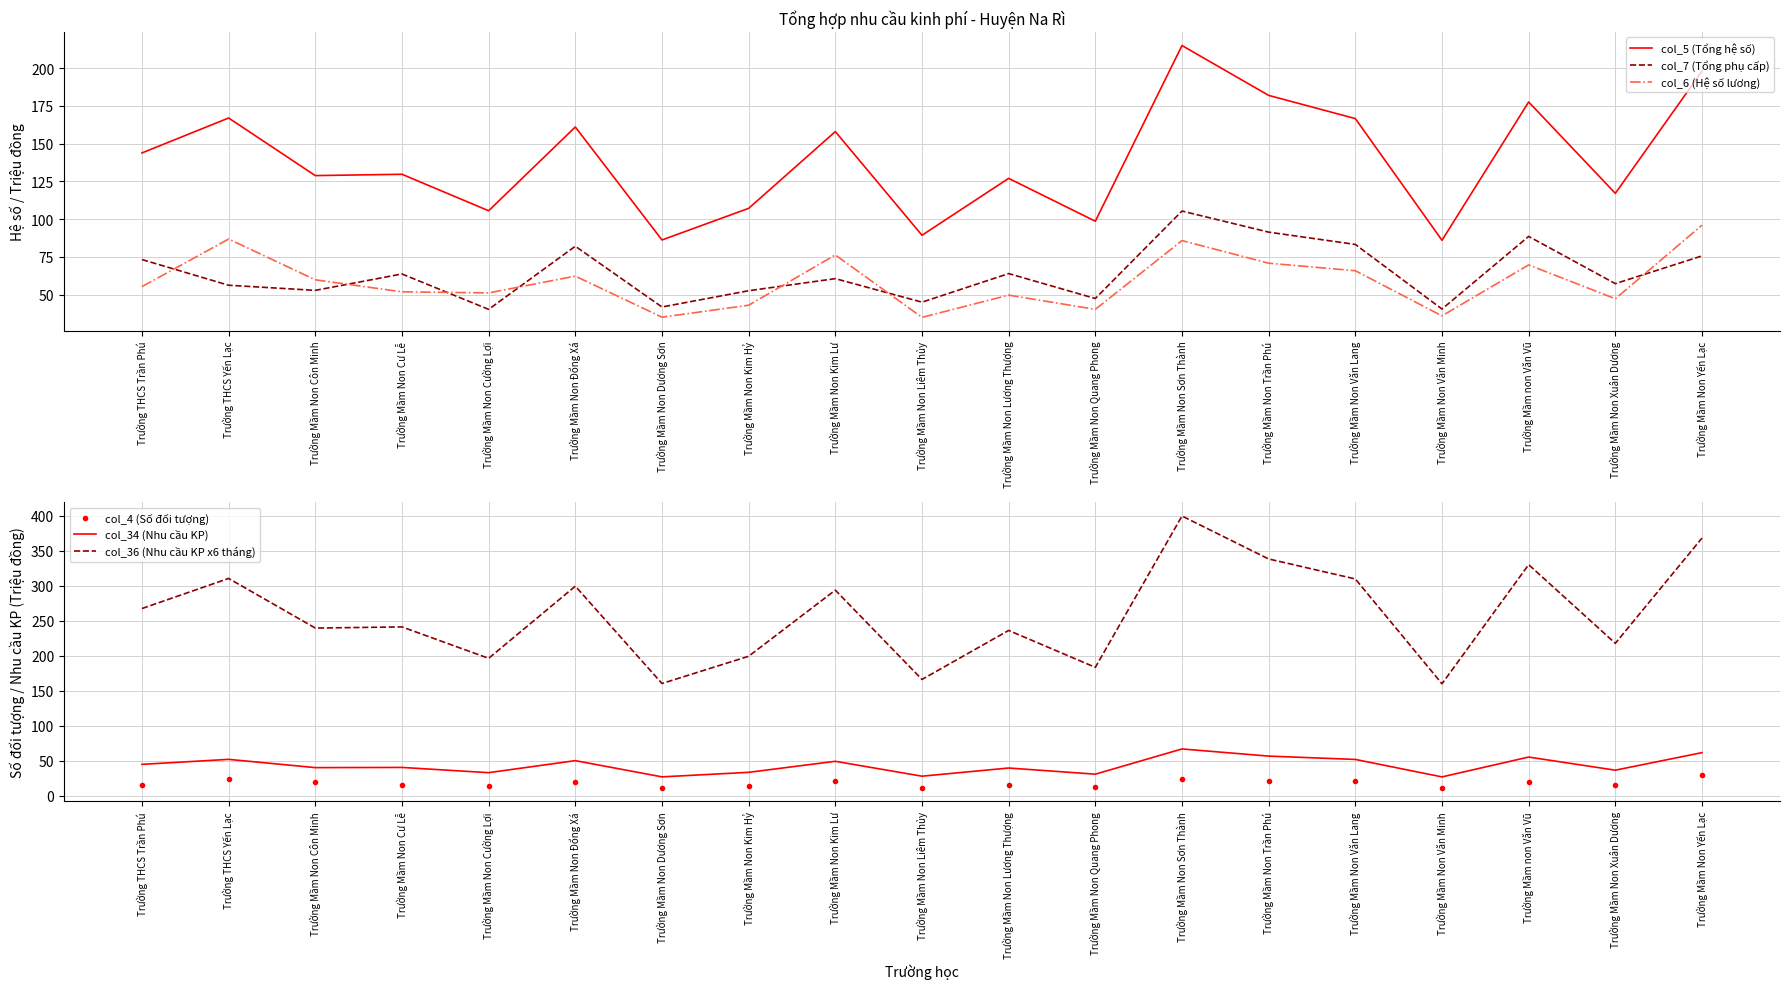

Which category has the lowest value in the col_34 (Nhu cầu KP) series?

Trường Mầm Non Văn Minh